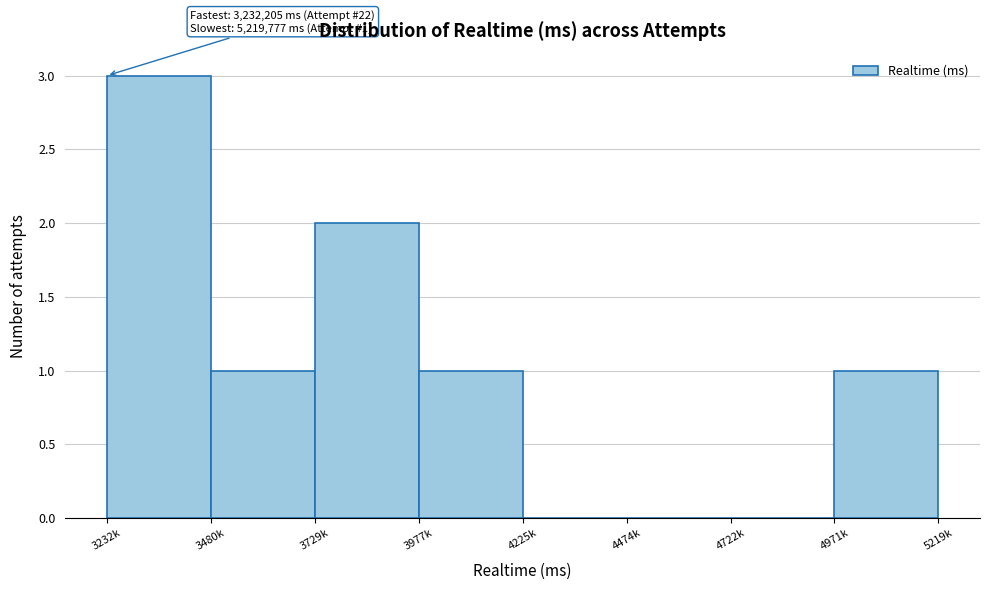

Reading left to right, list all the values displayed in this chart.

3232k=3	3480k=1	3729k=2	3977k=1	4225k=0	4474k=0	4722k=0	4971k=1